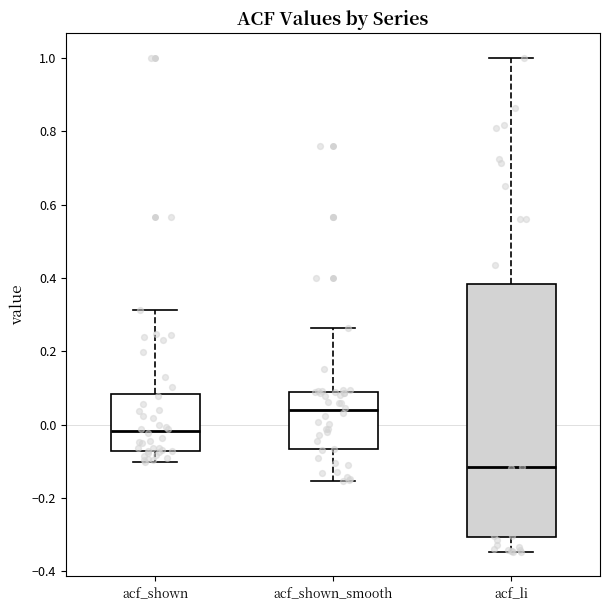

Which box has the lowest median line?

acf_li